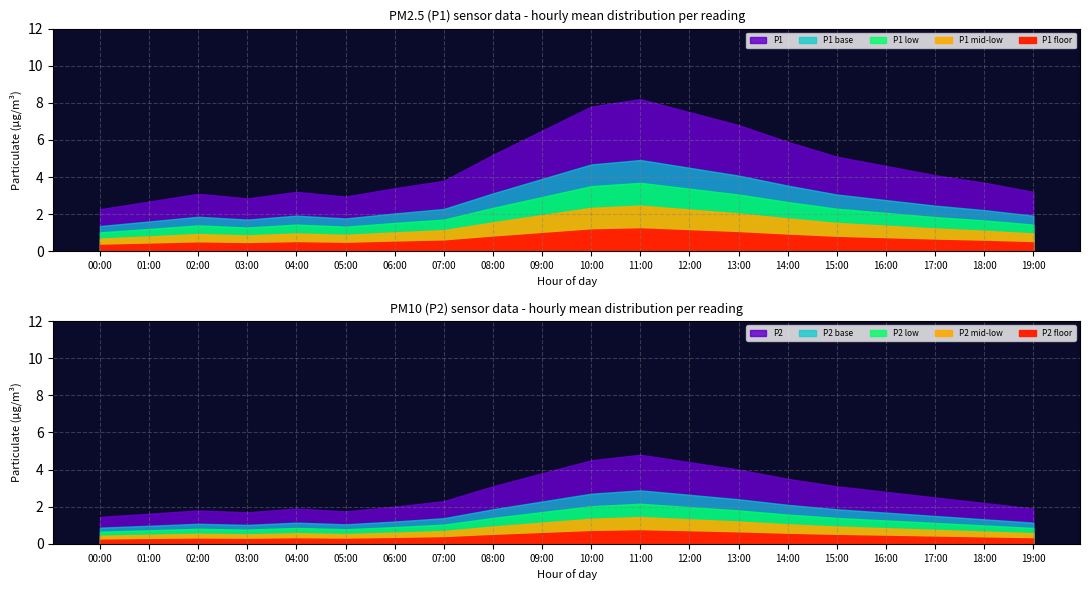

True or false: P2 has more than 2 interior local peaks.

True